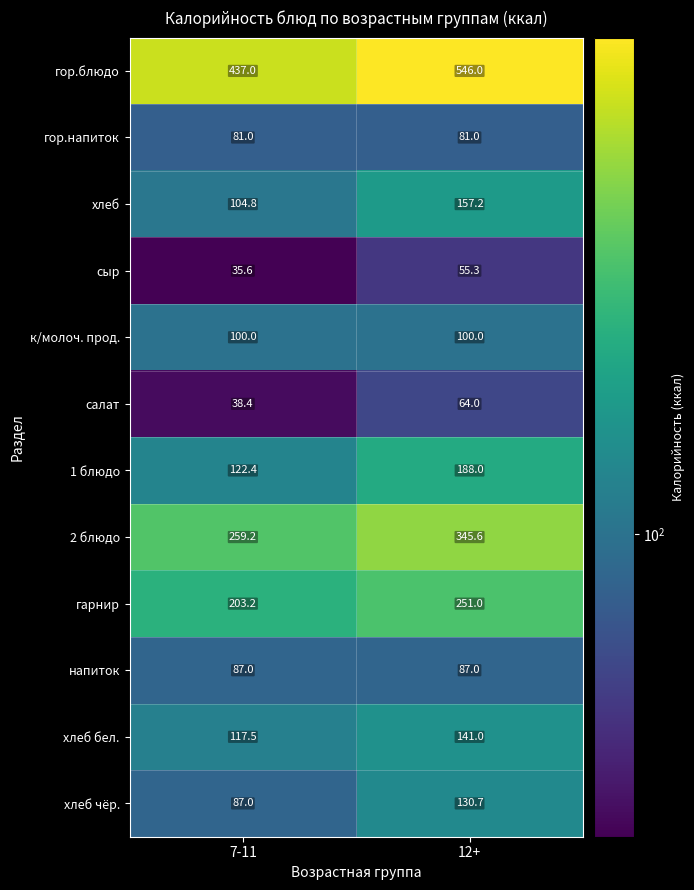

List the series in order of their peak value, lowest first.

сыр, салат, гор.напиток, напиток, к/молоч. прод., хлеб чёр., хлеб бел., хлеб, 1 блюдо, гарнир, 2 блюдо, гор.блюдо